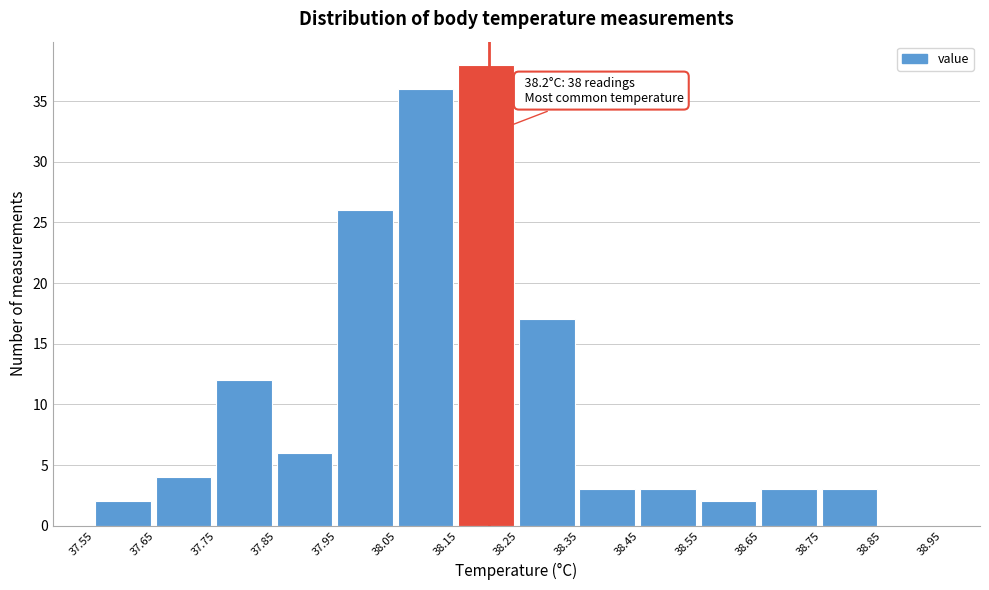

Which range on the x-axis has the tallest bar?

38.15 to 38.25